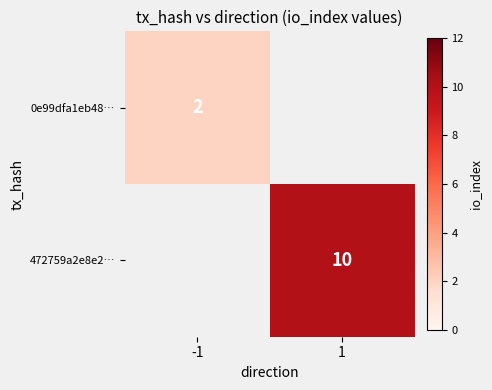

True or false: 0e99dfa1eb48… has a value of 2 at -1.

True